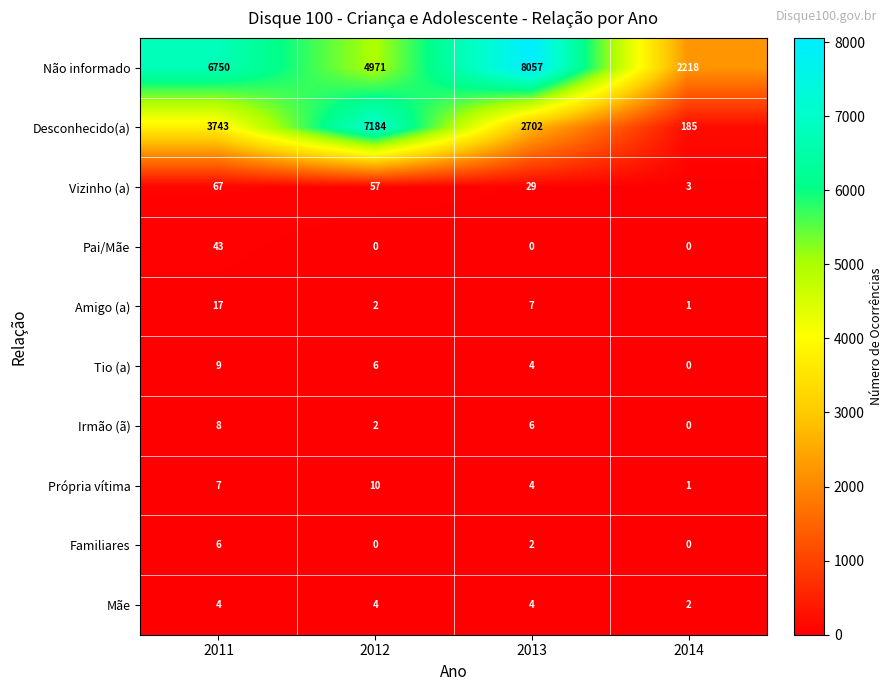

Which series has the largest total across all categories?

Não informado